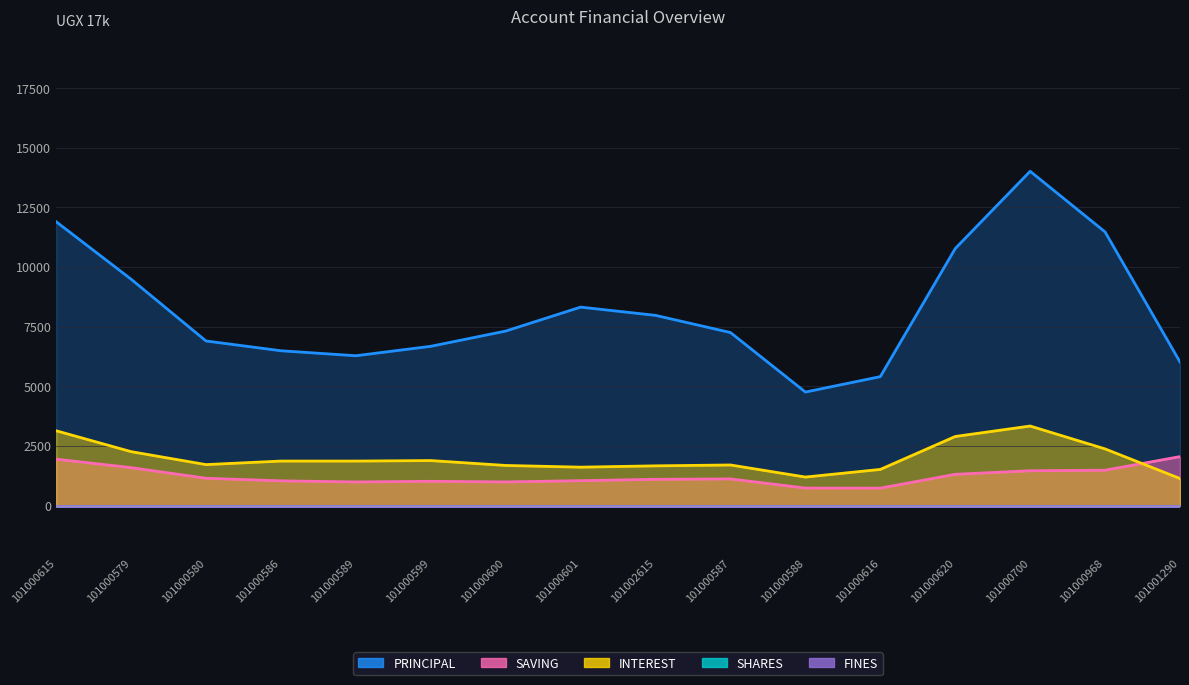

Read the INTEREST value at 101000700.

3800